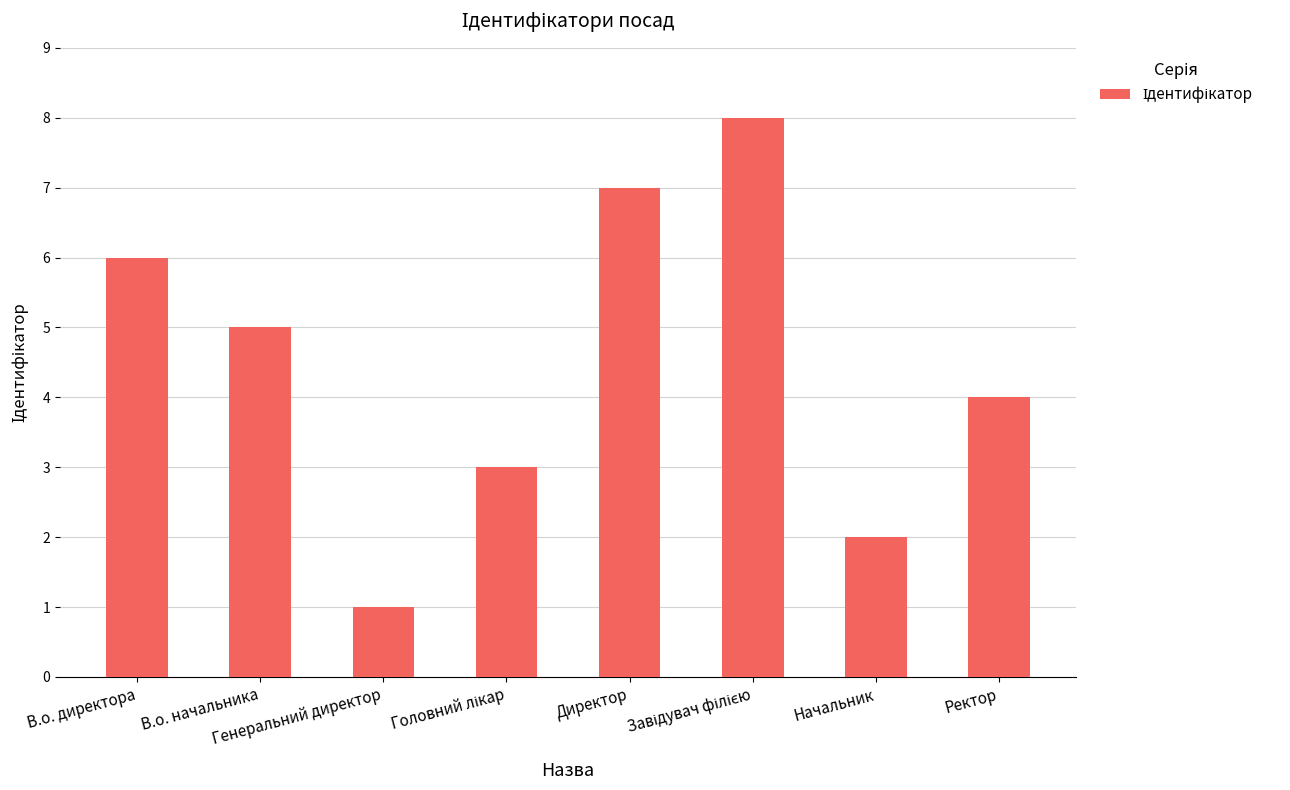

How many categories are shown in the chart?

8